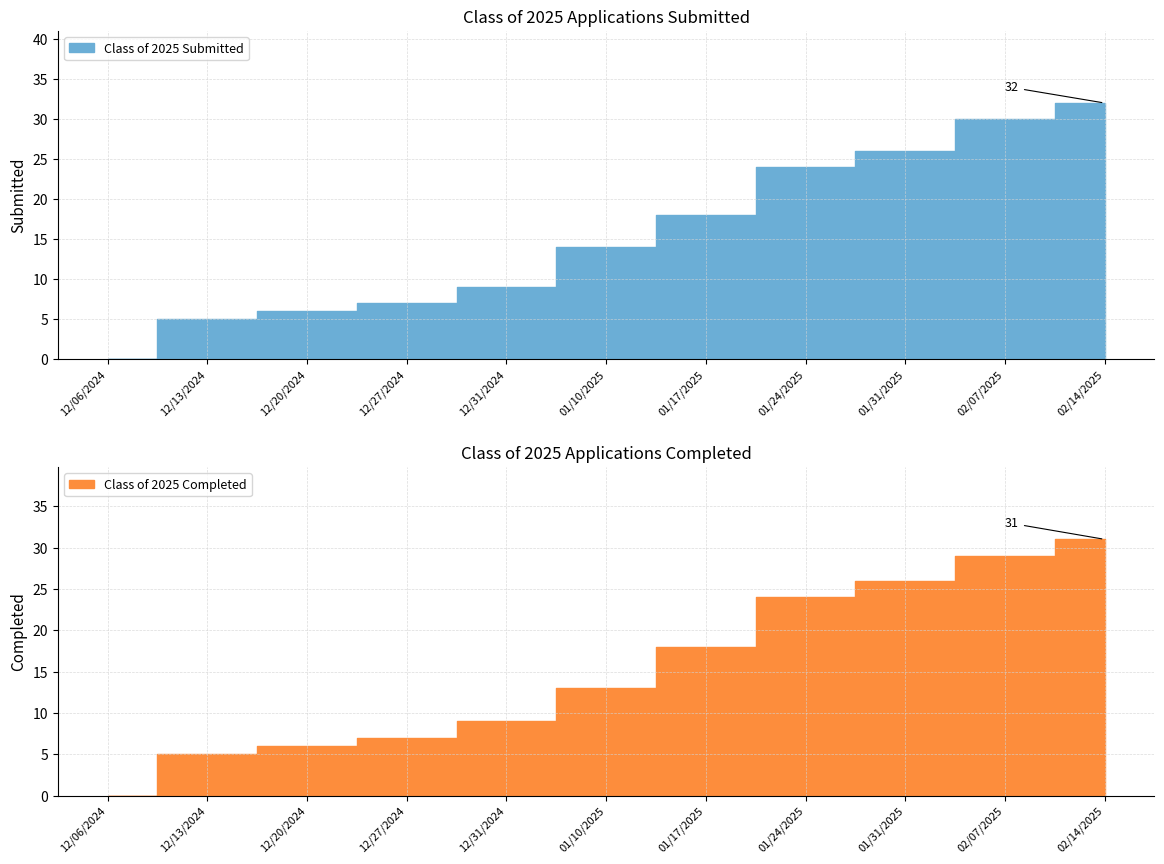

True or false: Class of 2025 Submitted has more than 2 interior local peaks.

False